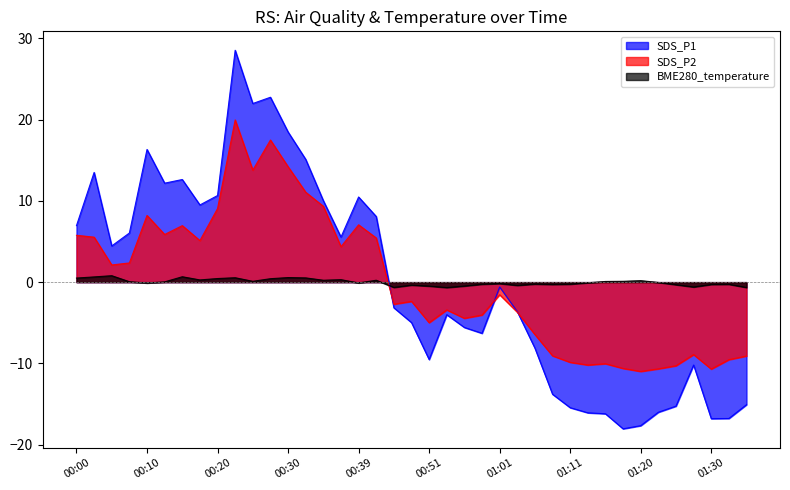

What is the label of the 10th point from the left?

00:22